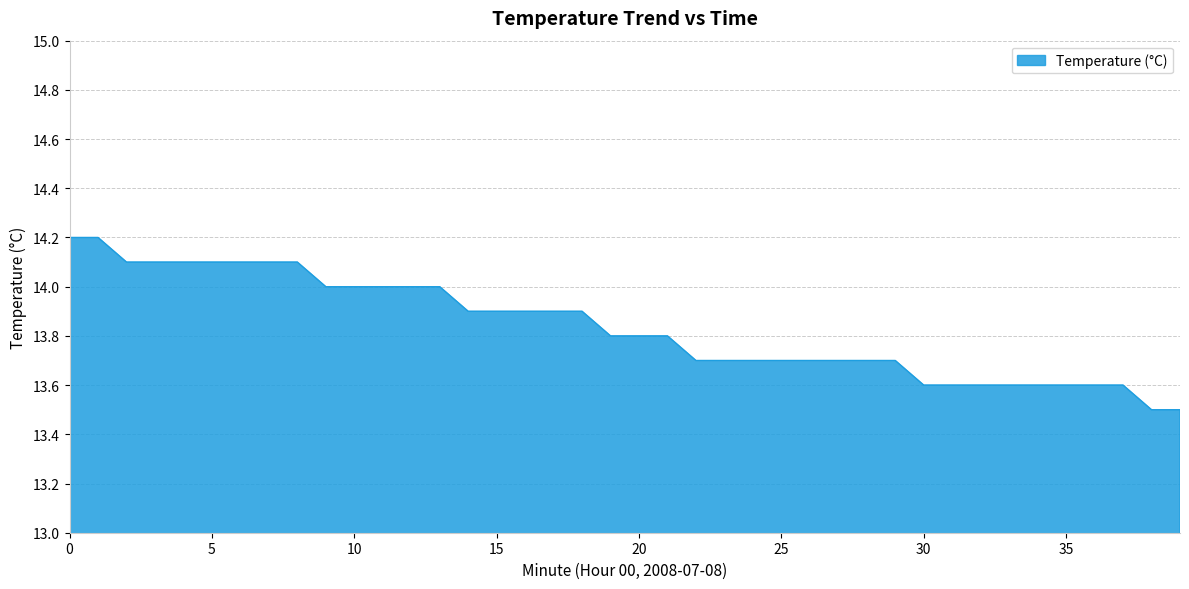

What is the difference between the maximum and minimum values?

0.7